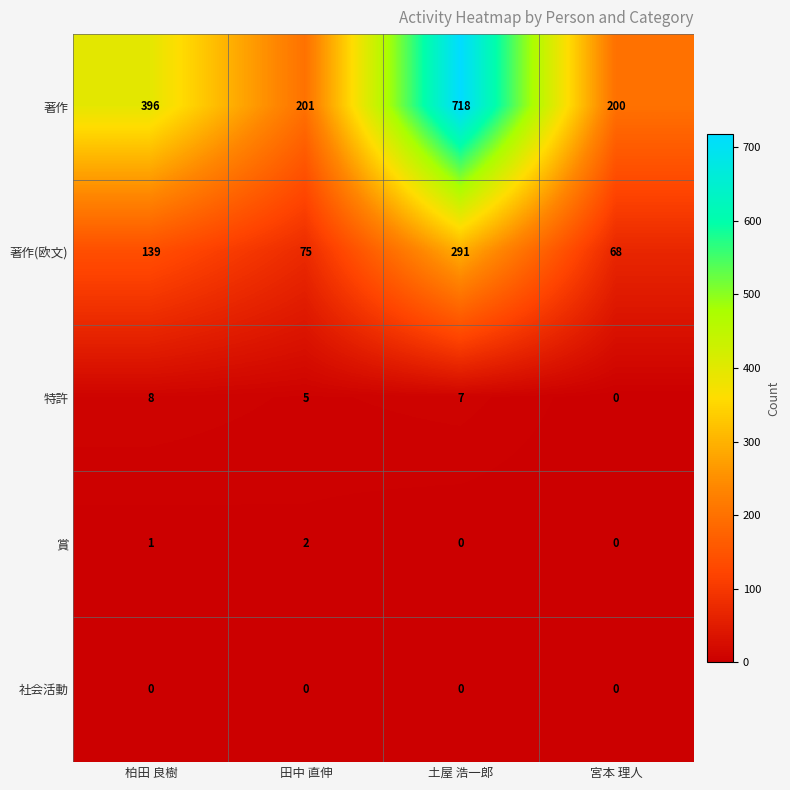

At which label does 賞 reach its peak?

田中 直伸